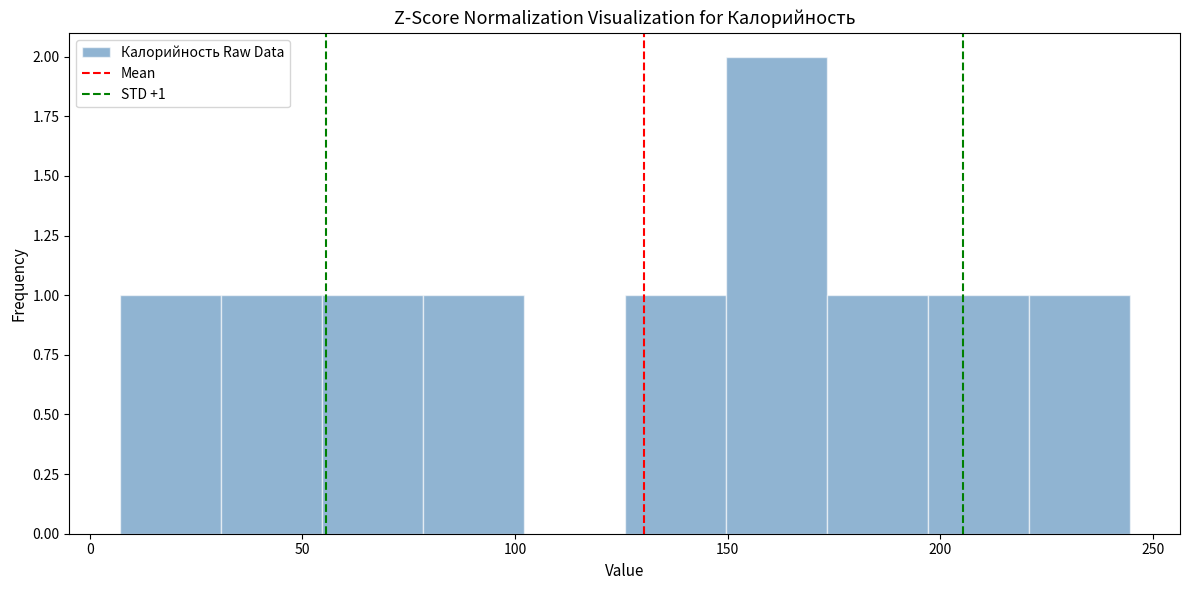

Which range on the x-axis has the tallest bar?

150 to 175